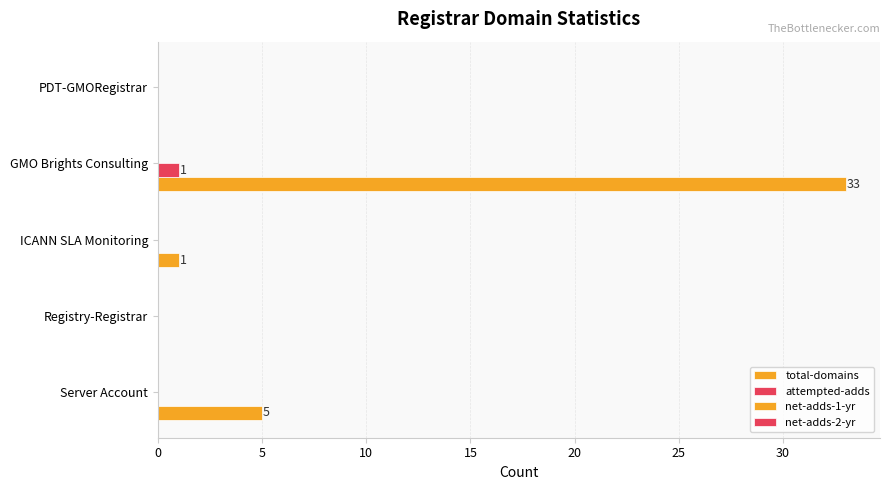

Which series has the widest spread of values?

total-domains